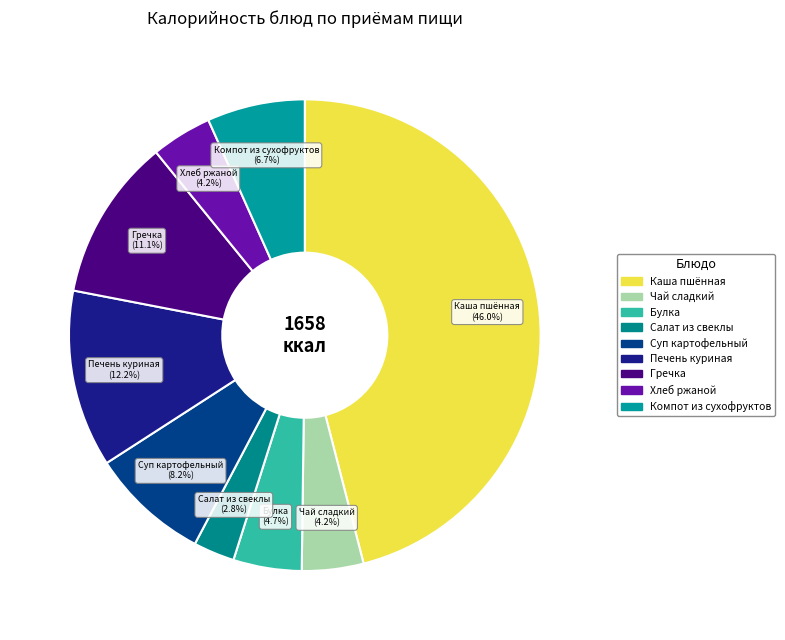

To the nearest percent, what is the combined percentage of Гречка and Хлеб ржаной?

15%